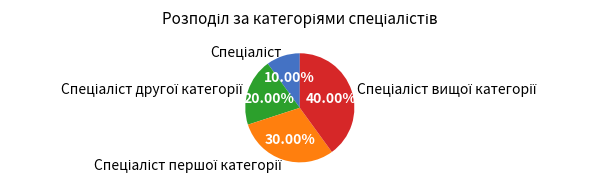

Does any single category account for the majority?

No